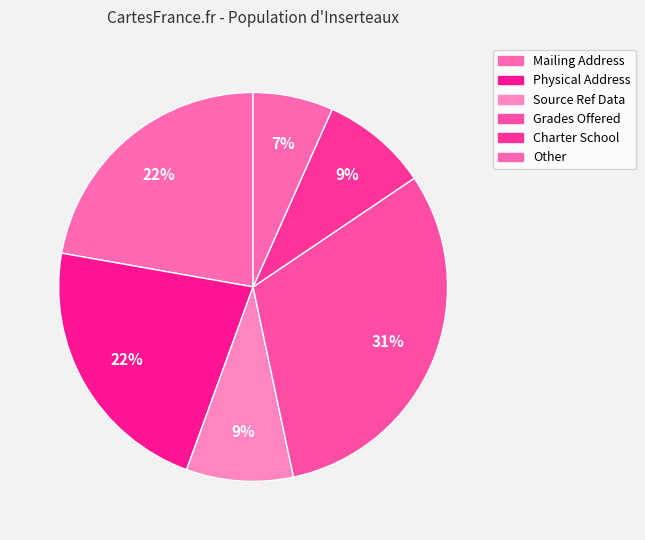

How many segments does this pie chart have?

6